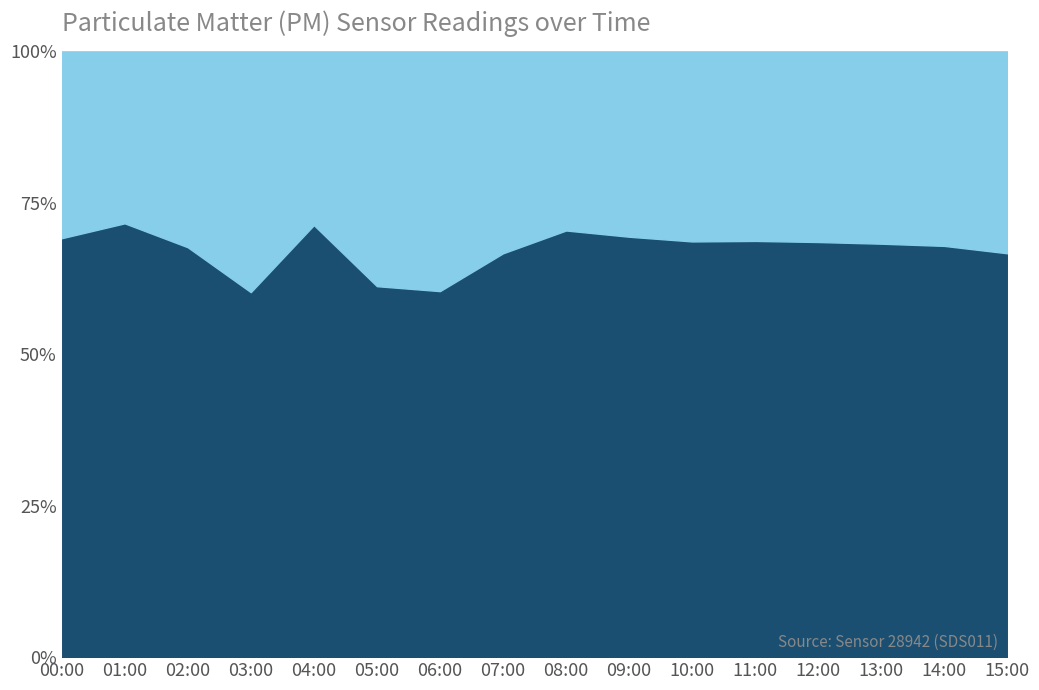

What is the label of the 13th point from the right?

03:00